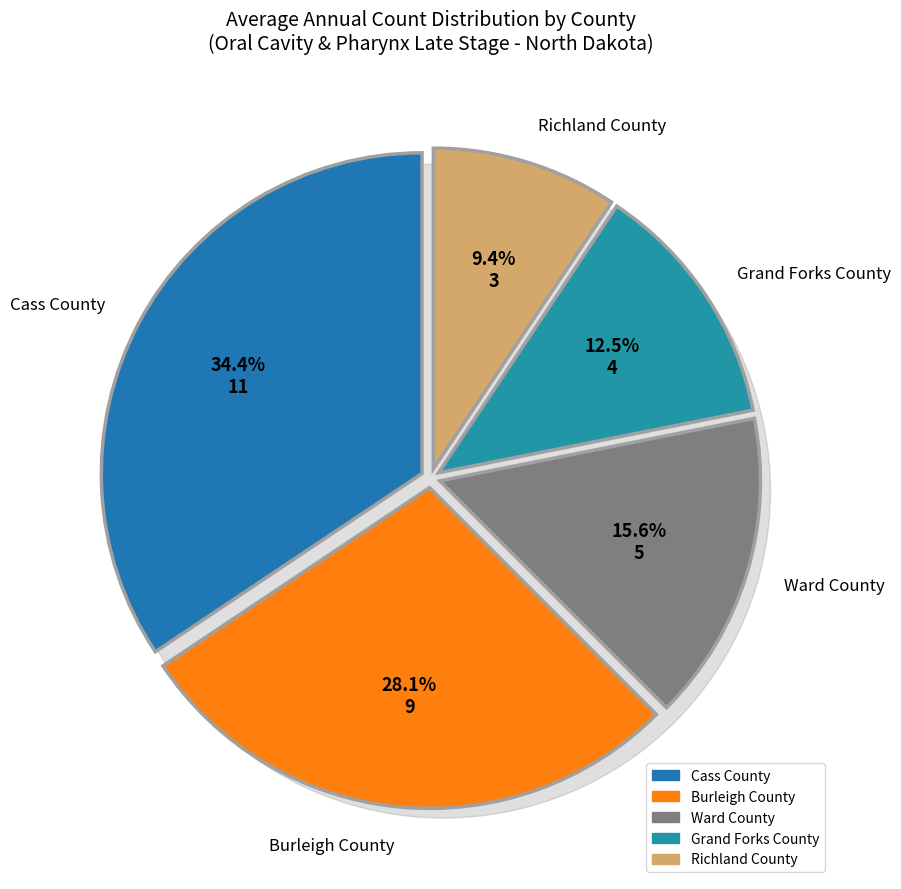

To the nearest percent, what percentage of the pie is Burleigh County?

28%